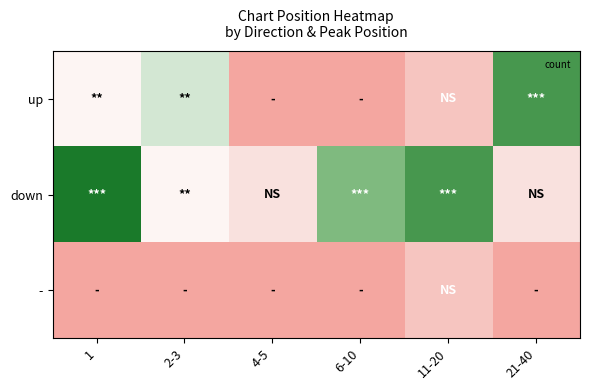

How many data points does each series have?

6